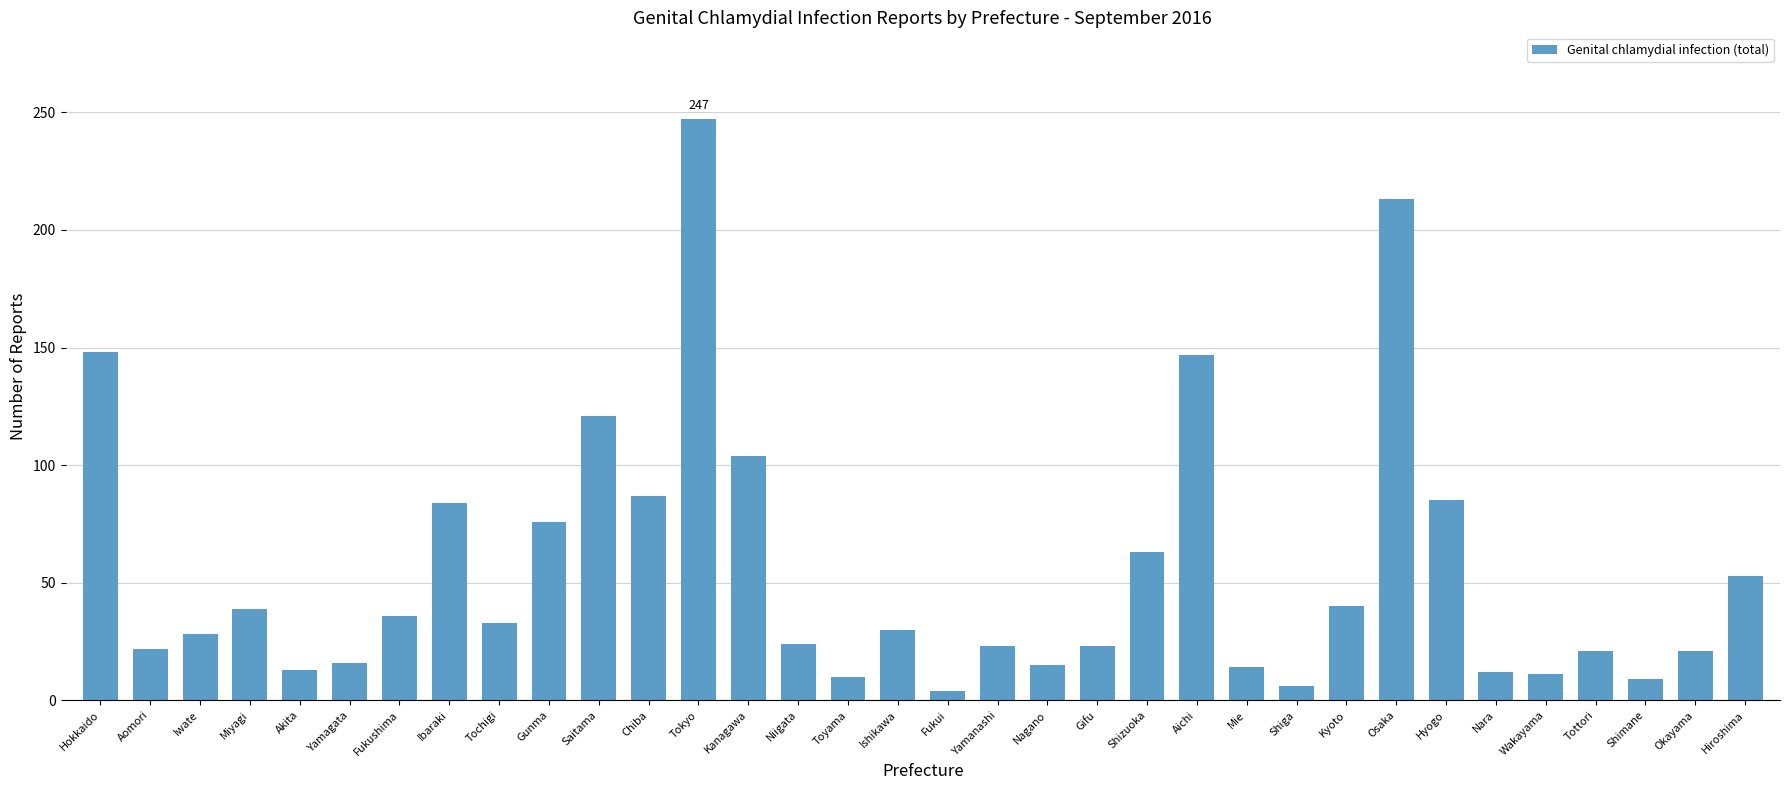

Is it true that the value at Ishikawa is 30?

True